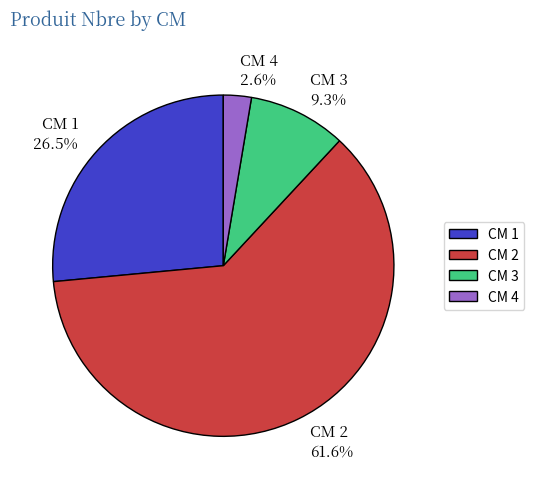

Is there a majority slice in this chart?

Yes